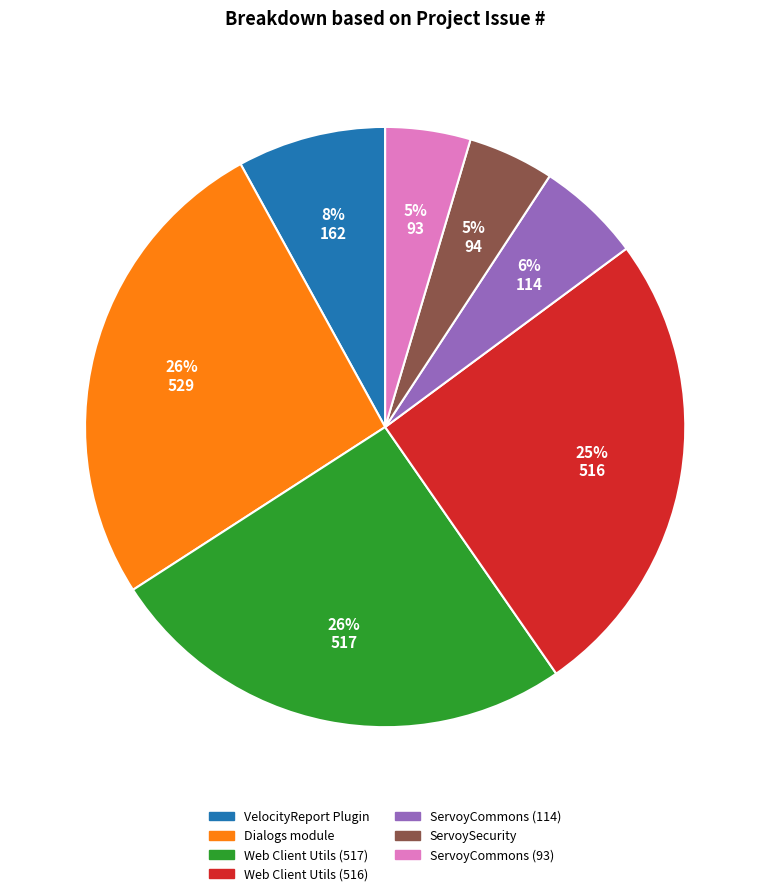

How many slices are in this pie chart?

7